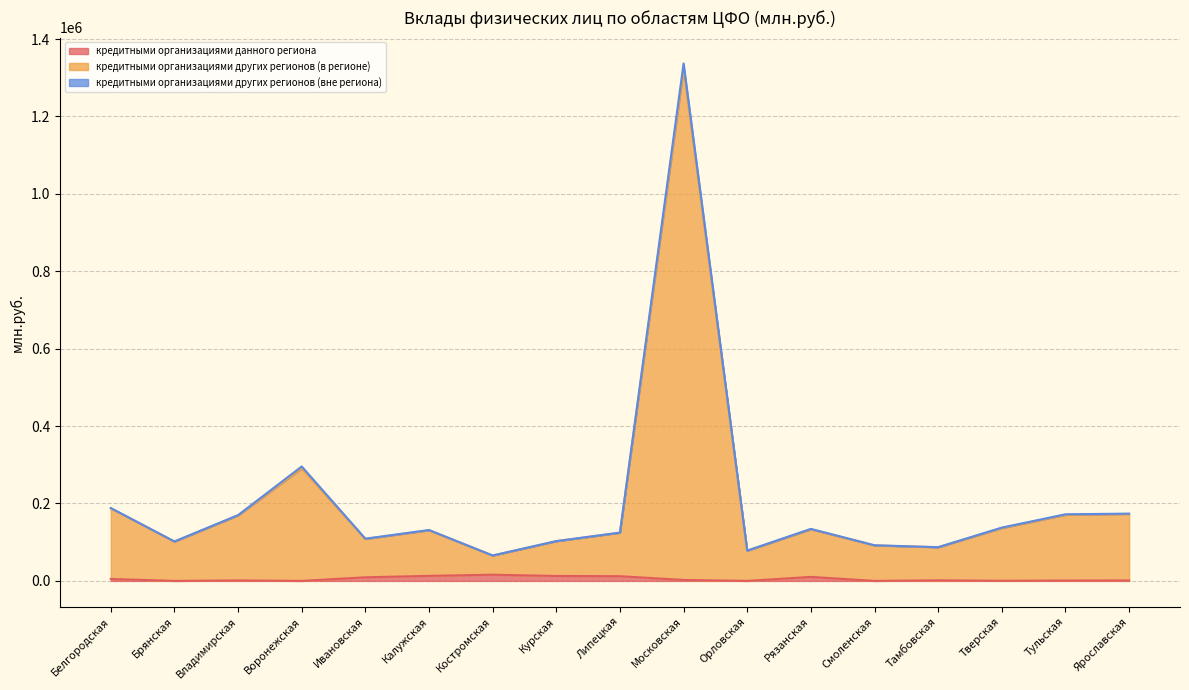

How many interior local valleys does the кредитными организациями данного региона series have?

5